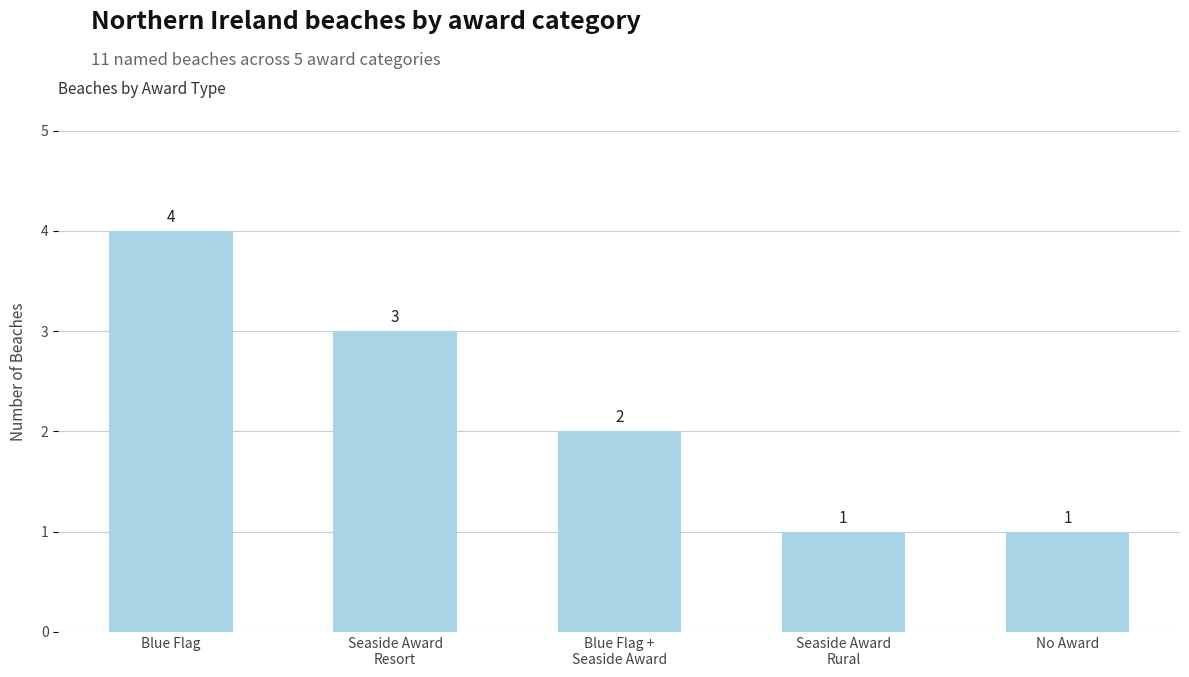

What position from the left is Blue Flag +
Seaside Award?

3